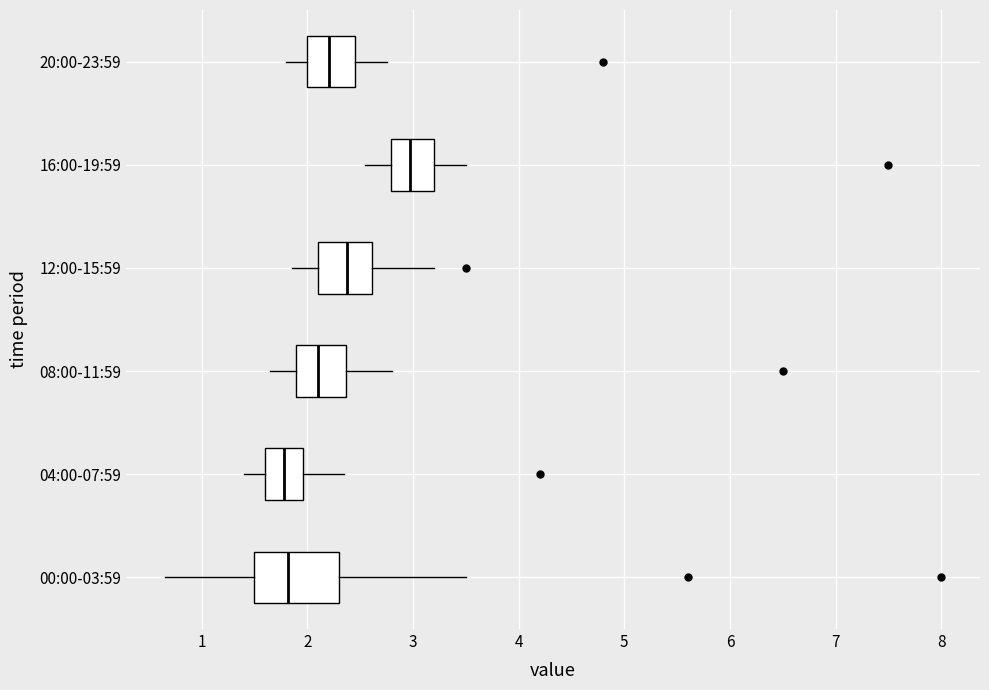

Reading bottom to top, read every box against the x-axis: the position of its median line, the range the box covers, and the ends of its whiskers. The values are not printed on the chart, so give them approximately, as read against the axis.

00:00-03:59: median 1.8, box 1.5 to 2.3, whiskers 0.7 to 3.5
04:00-07:59: median 1.8, box 1.6 to 2.0, whiskers 1.4 to 2.4
08:00-11:59: median 2.1, box 1.9 to 2.4, whiskers 1.7 to 2.8
12:00-15:59: median 2.4, box 2.1 to 2.6, whiskers 1.9 to 3.2
16:00-19:59: median 3.0, box 2.8 to 3.2, whiskers 2.6 to 3.5
20:00-23:59: median 2.2, box 2.0 to 2.5, whiskers 1.8 to 2.8